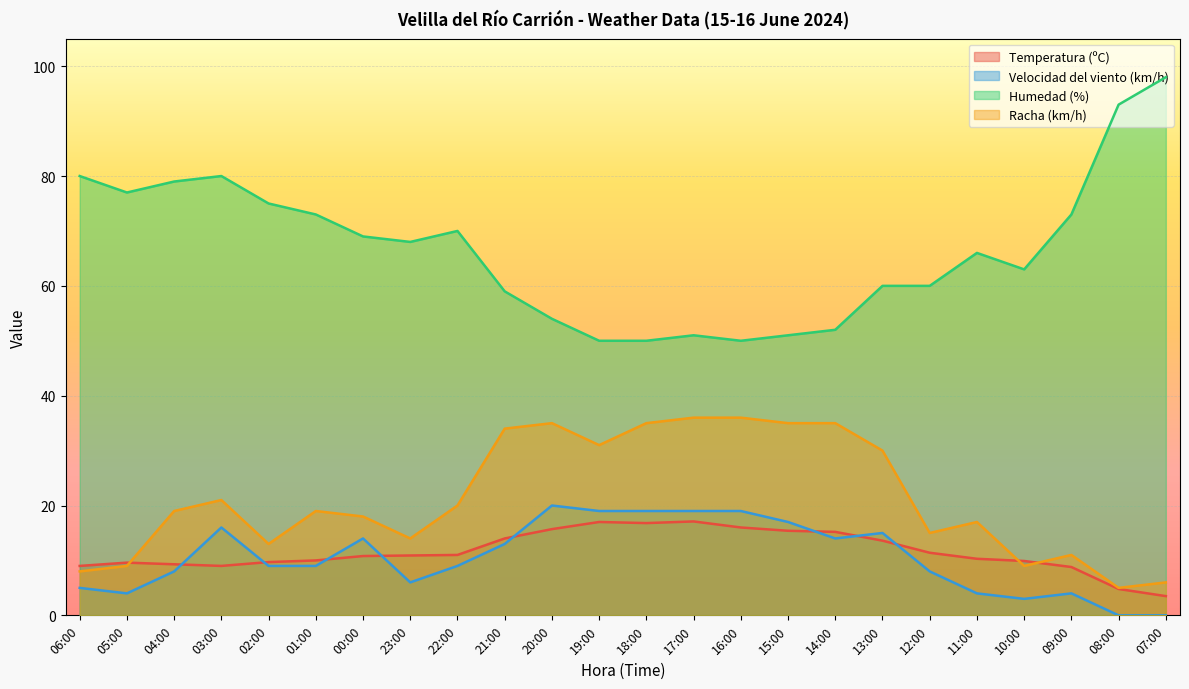

The value of Humedad (%) at 18:00 is 26.5. True or false?

False